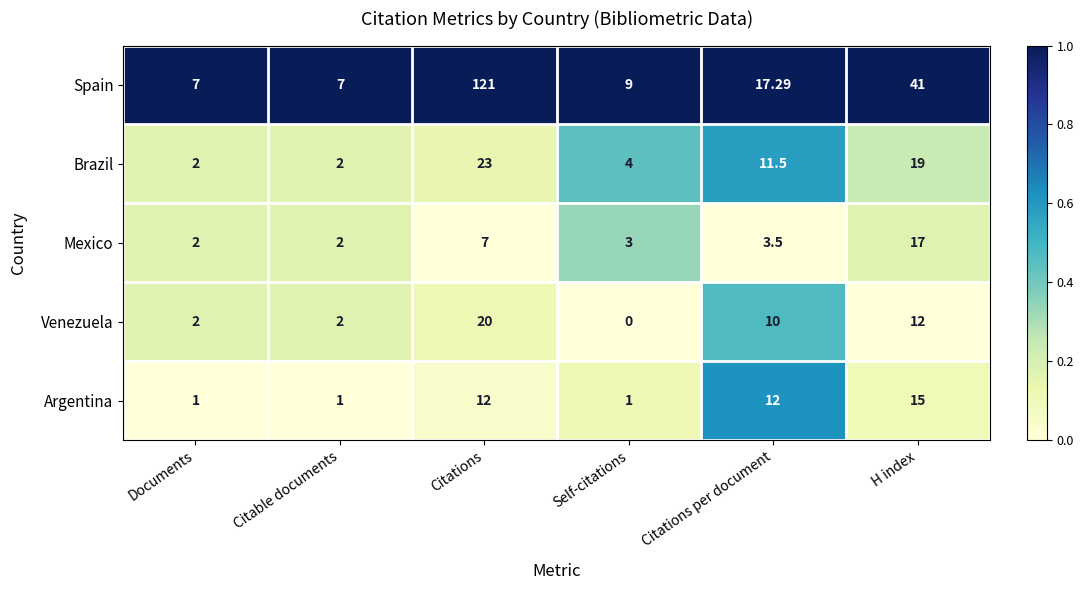

Which series has the largest total across all categories?

Spain